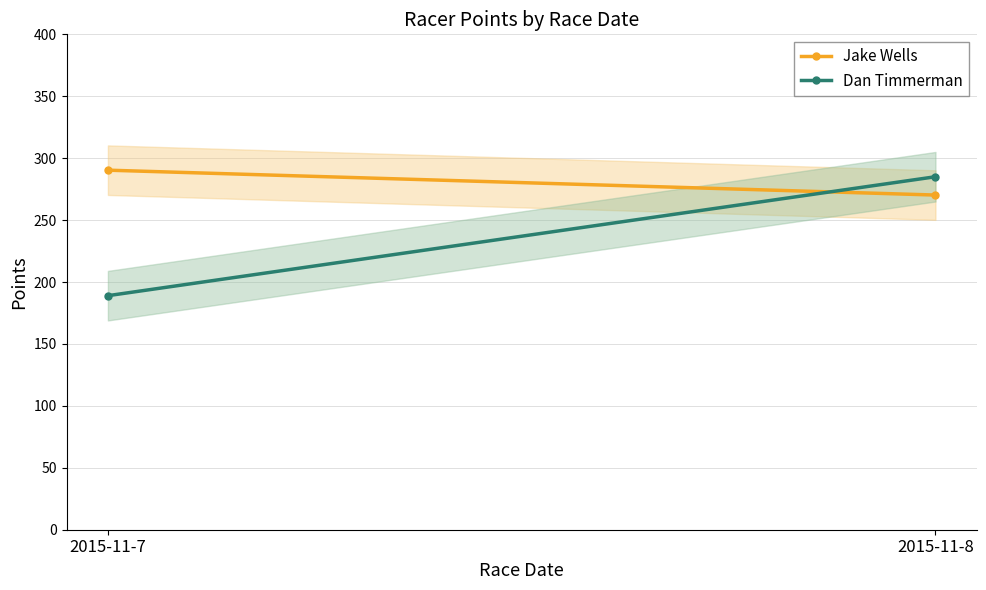

What is the difference between the maximum and minimum values in the Dan Timmerman series?

96.0